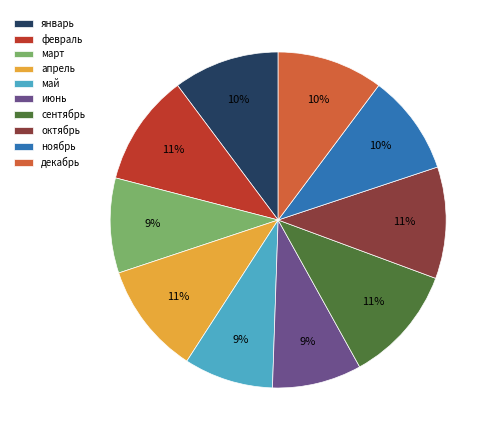

To the nearest percent, what is the difference between the декабрь and октябрь slice percentages?

1%